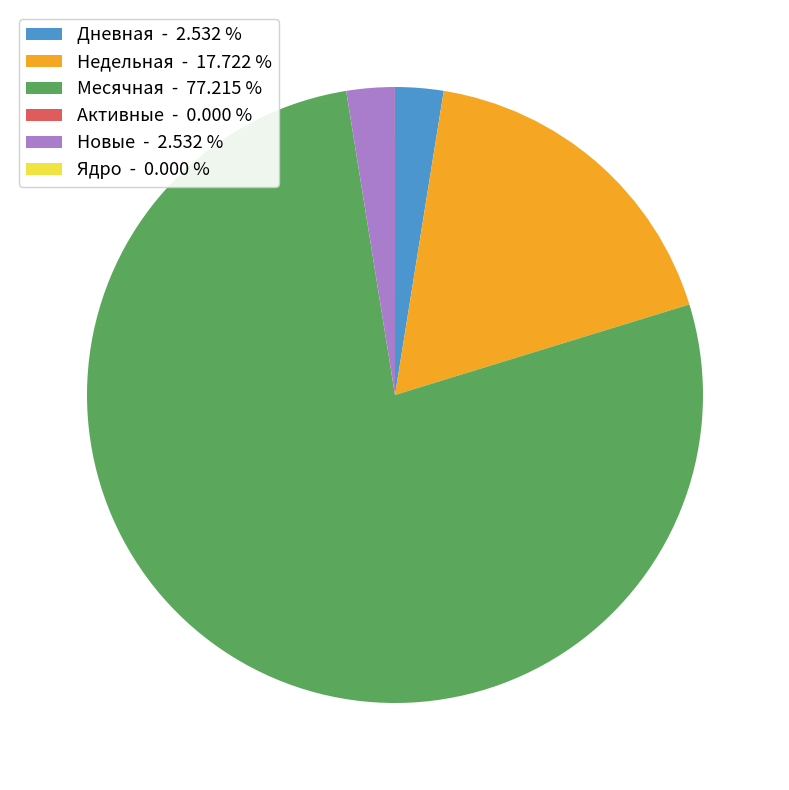

Which slice is the largest?

Месячная - 77.215 %